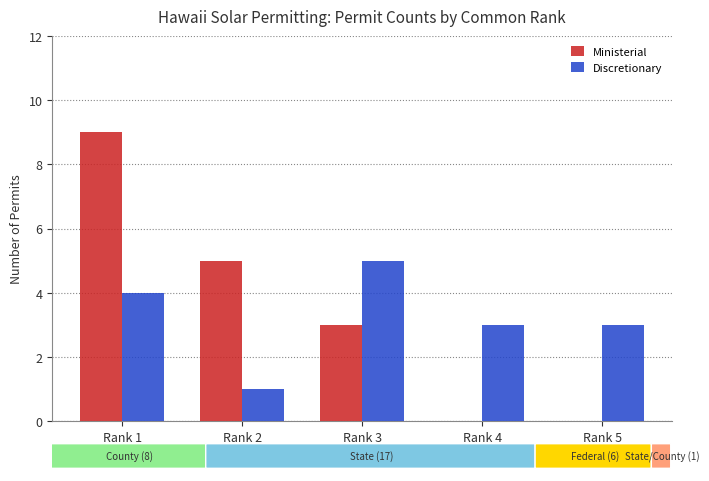

What are all the series names shown in the legend?

Ministerial, Discretionary